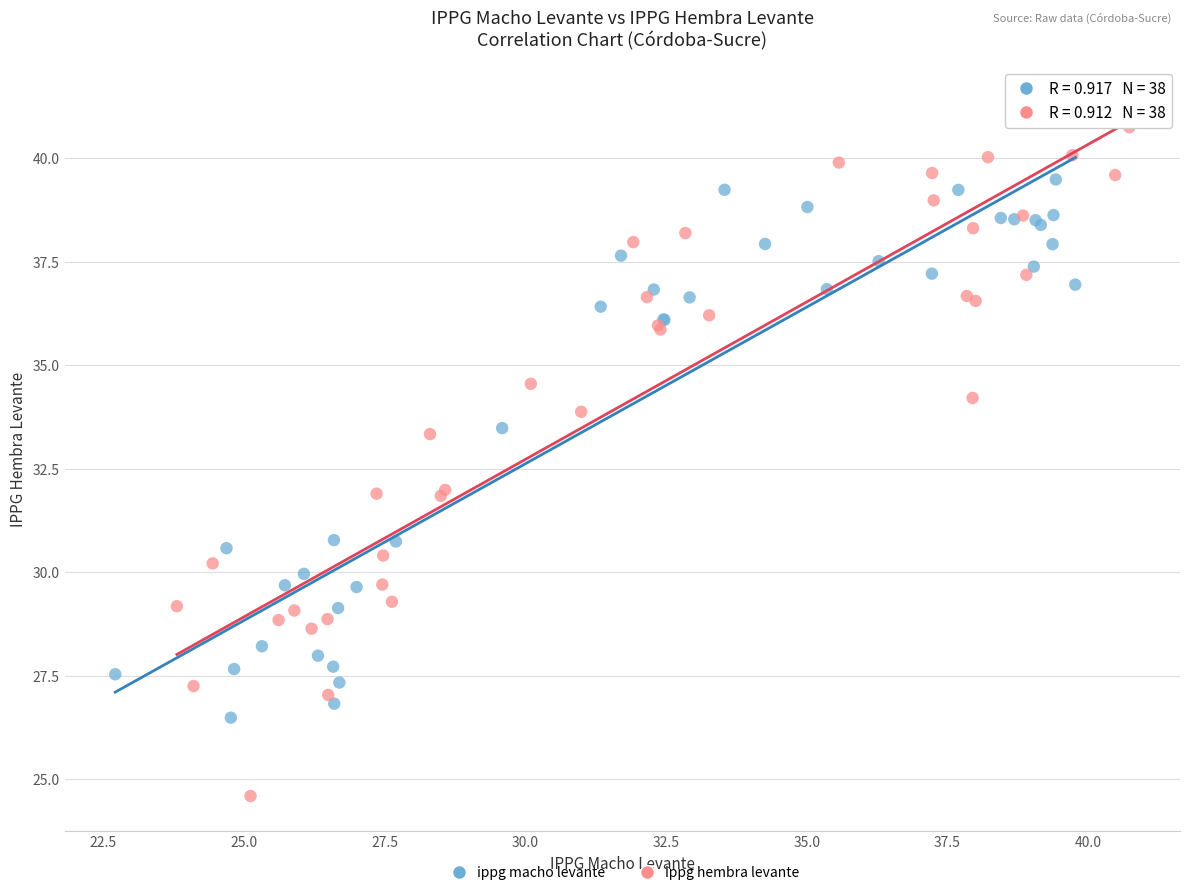

Which series contains the lowest Y value?

ippg hembra levante